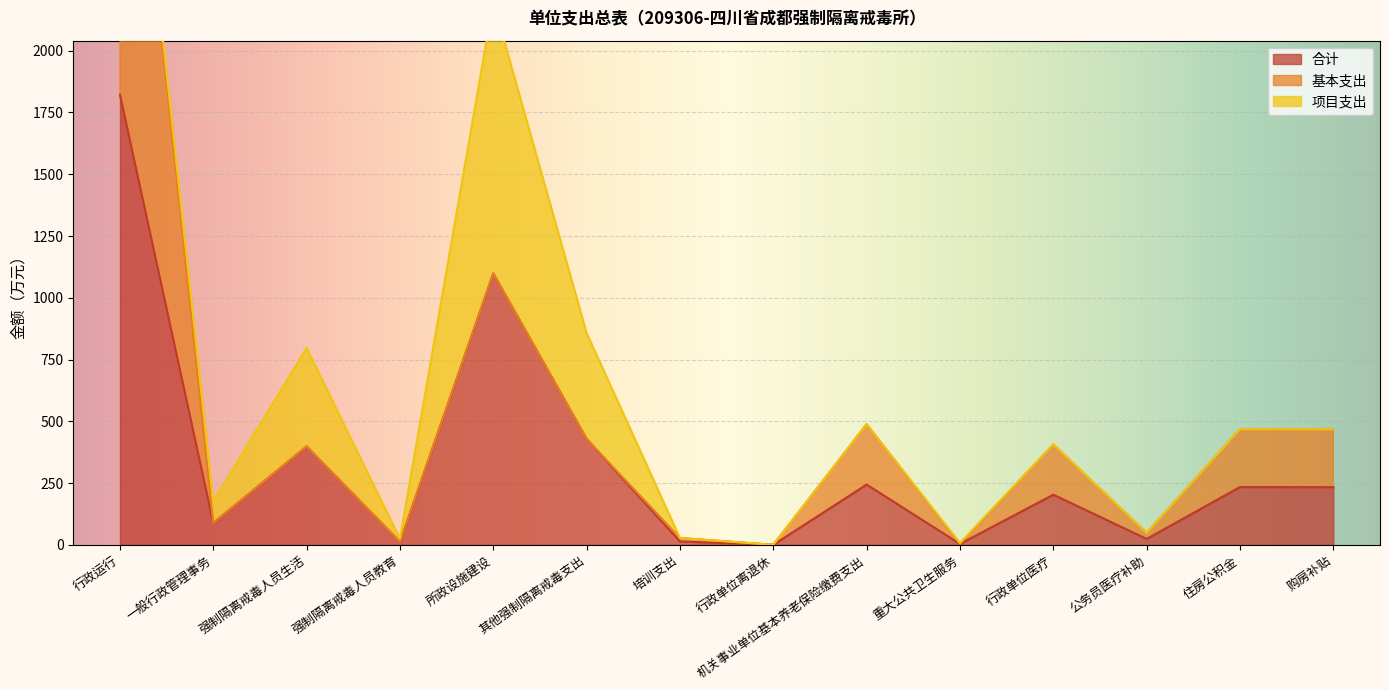

Reading left to right, what are all the values shown in this chart?

合计: 行政运行=1822.0	一般行政管理事务=88.6	强制隔离戒毒人员生活=398.5	强制隔离戒毒人员教育=12.2	所政设施建设=1098.5	其他强制隔离戒毒支出=428.9	培训支出=14.0	行政单位离退休=0.3	机关事业单位基本养老保险缴费支出=244.2	重大公共卫生服务=4.0	行政单位医疗=203.3	公务员医疗补助=24.3	住房公积金=234.1	购房补贴=233.8
基本支出: 行政运行=1822.0	一般行政管理事务=0.0	强制隔离戒毒人员生活=0.0	强制隔离戒毒人员教育=0.0	所政设施建设=0.0	其他强制隔离戒毒支出=0.0	培训支出=14.0	行政单位离退休=0.3	机关事业单位基本养老保险缴费支出=244.2	重大公共卫生服务=0.0	行政单位医疗=203.3	公务员医疗补助=24.3	住房公积金=234.1	购房补贴=233.8
项目支出: 行政运行=0.0	一般行政管理事务=88.6	强制隔离戒毒人员生活=398.5	强制隔离戒毒人员教育=12.2	所政设施建设=1098.5	其他强制隔离戒毒支出=428.9	培训支出=0.0	行政单位离退休=0.0	机关事业单位基本养老保险缴费支出=0.0	重大公共卫生服务=4.0	行政单位医疗=0.0	公务员医疗补助=0.0	住房公积金=0.0	购房补贴=0.0